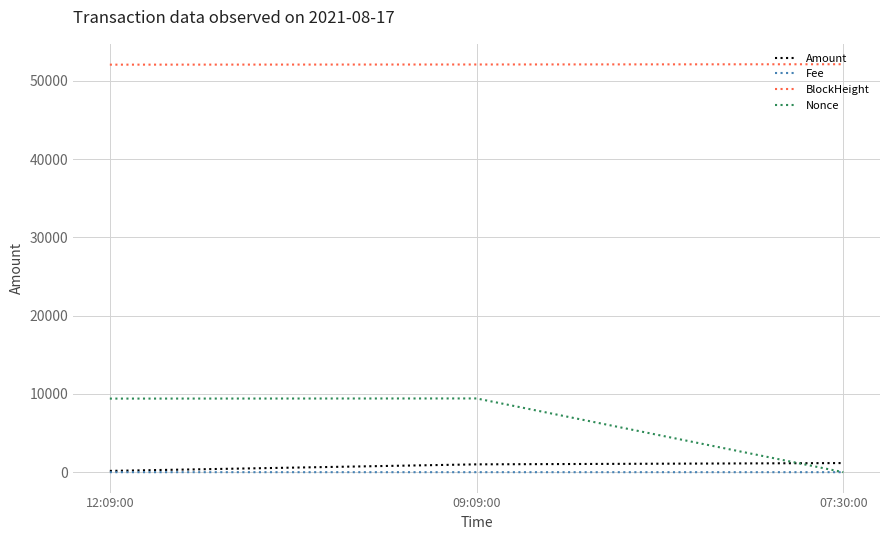

What position from the left is 09:09:00?

2